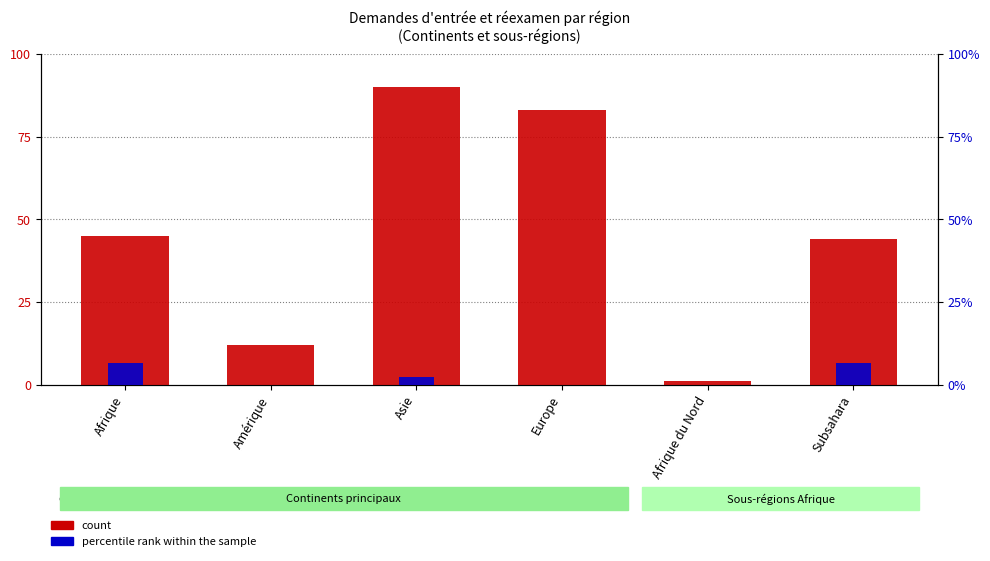

How many series are shown in this chart?

2